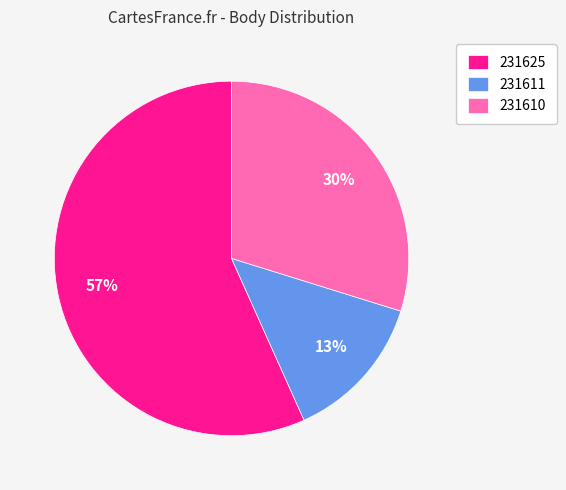

Count the number of slices in the pie.

3